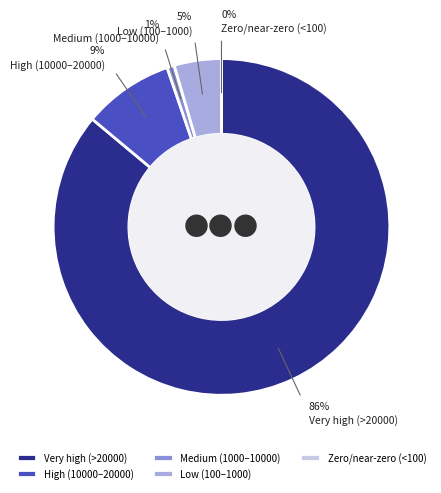

The 11 slice represents 1% of the pie. True or false?

False